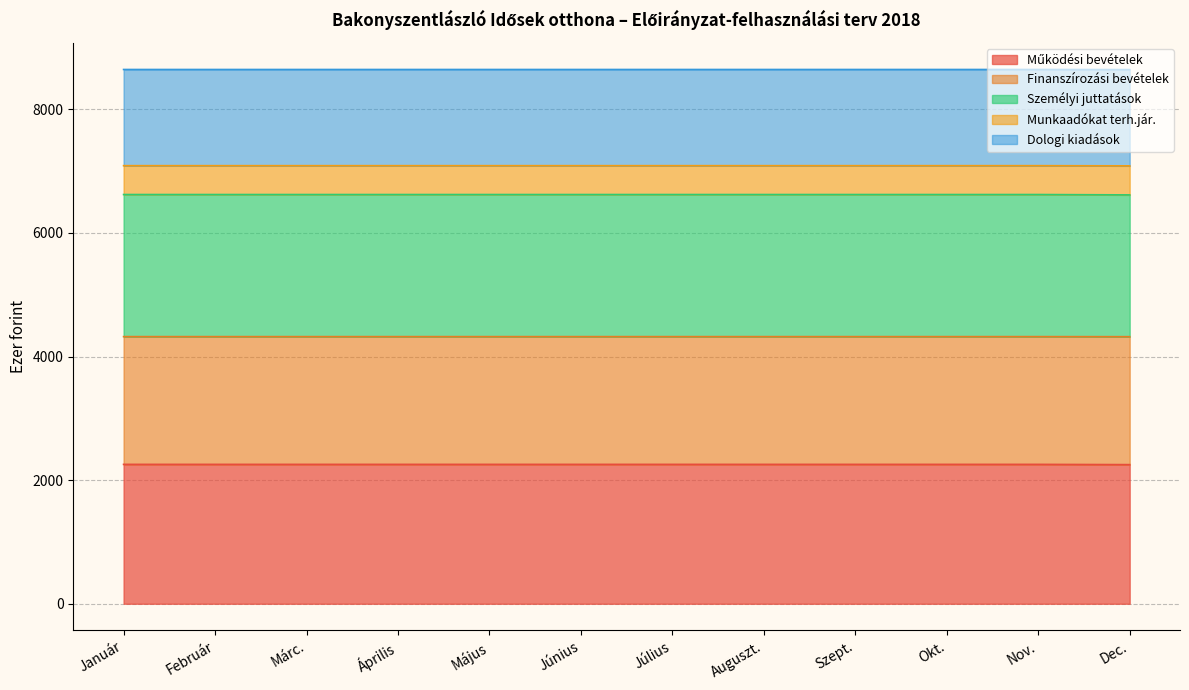

What is the total value across all series at Január?

8644